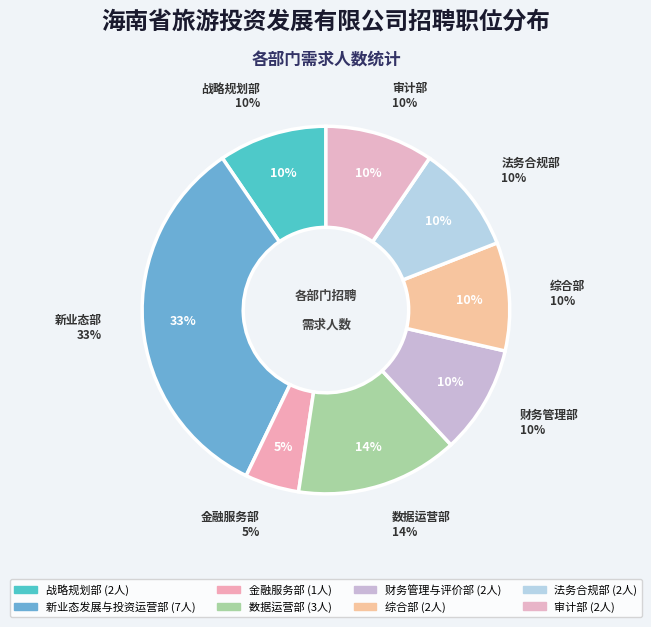

What is the change in value from 金融服务部 to 审计部?

+1